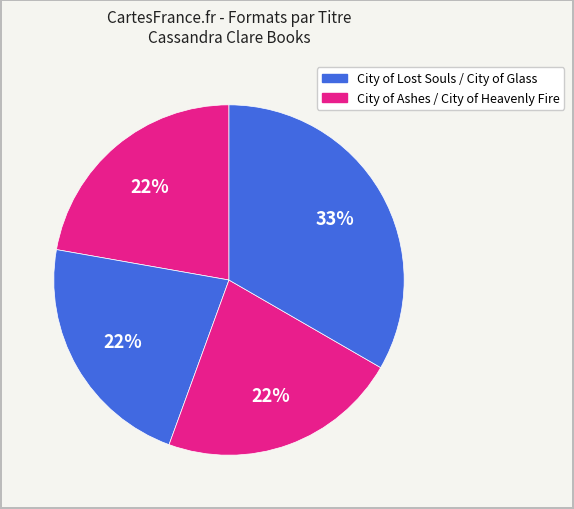

Count the number of slices in the pie.

4